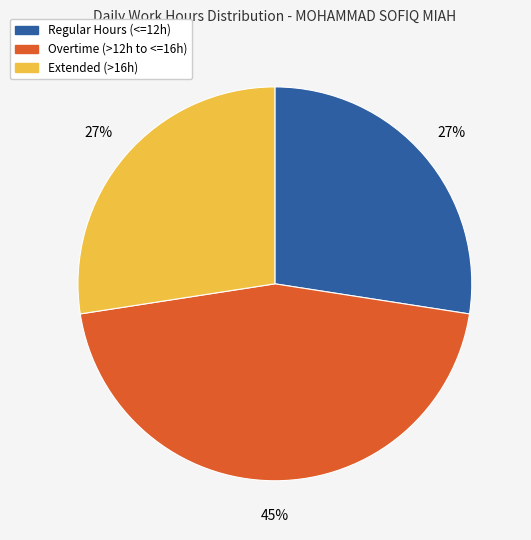

Is 15 the majority of the pie?

No